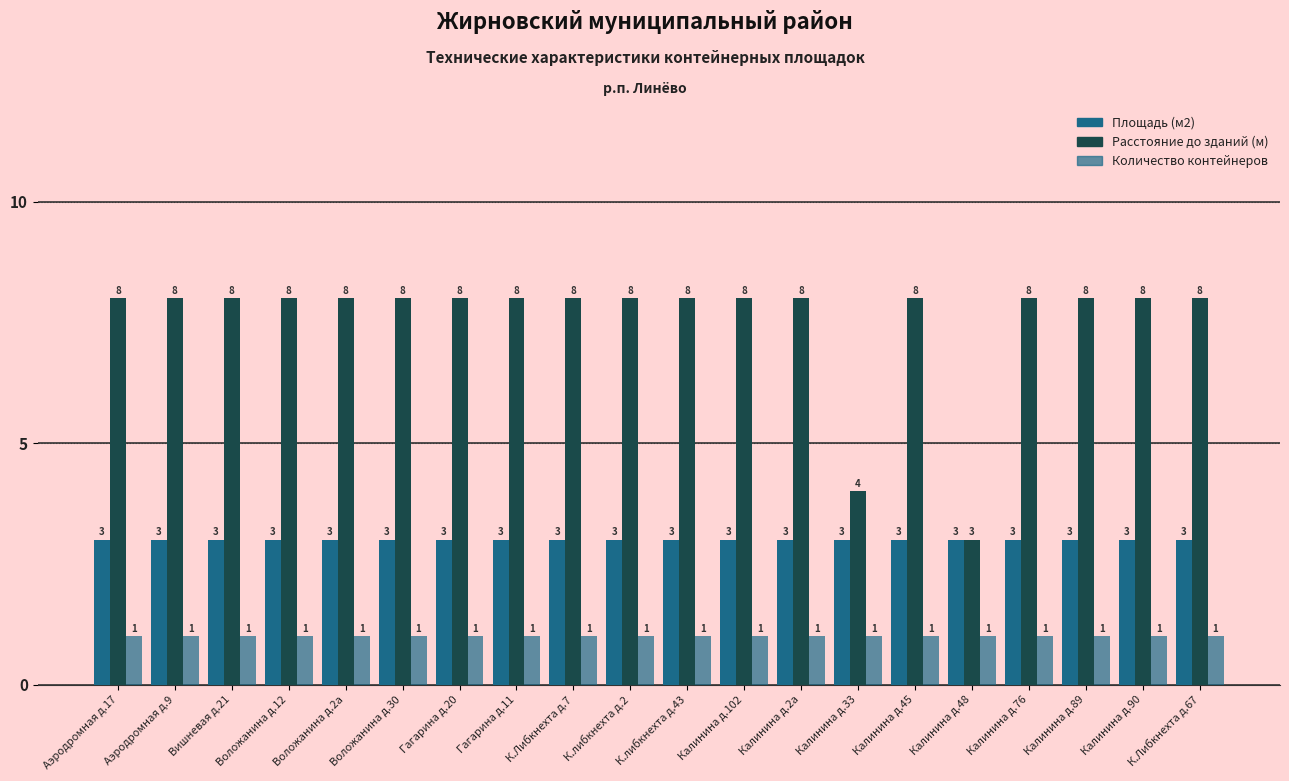

What is the greatest value displayed?

8